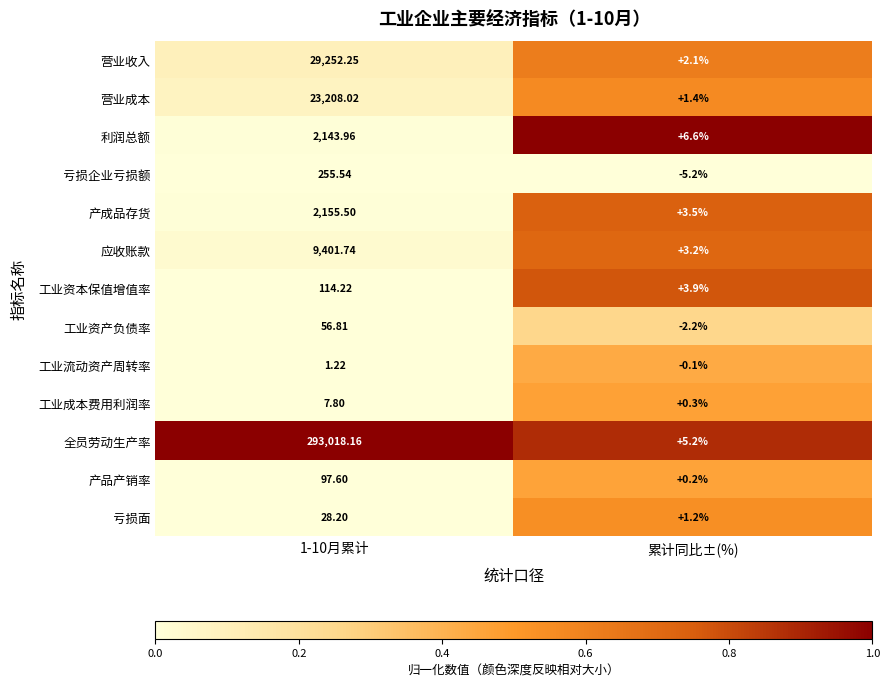

List the series in order of their peak value, highest first.

全员劳动生产率, 营业收入, 营业成本, 应收账款, 产成品存货, 利润总额, 亏损企业亏损额, 工业资本保值增值率, 产品产销率, 工业资产负债率, 亏损面, 工业成本费用利润率, 工业流动资产周转率